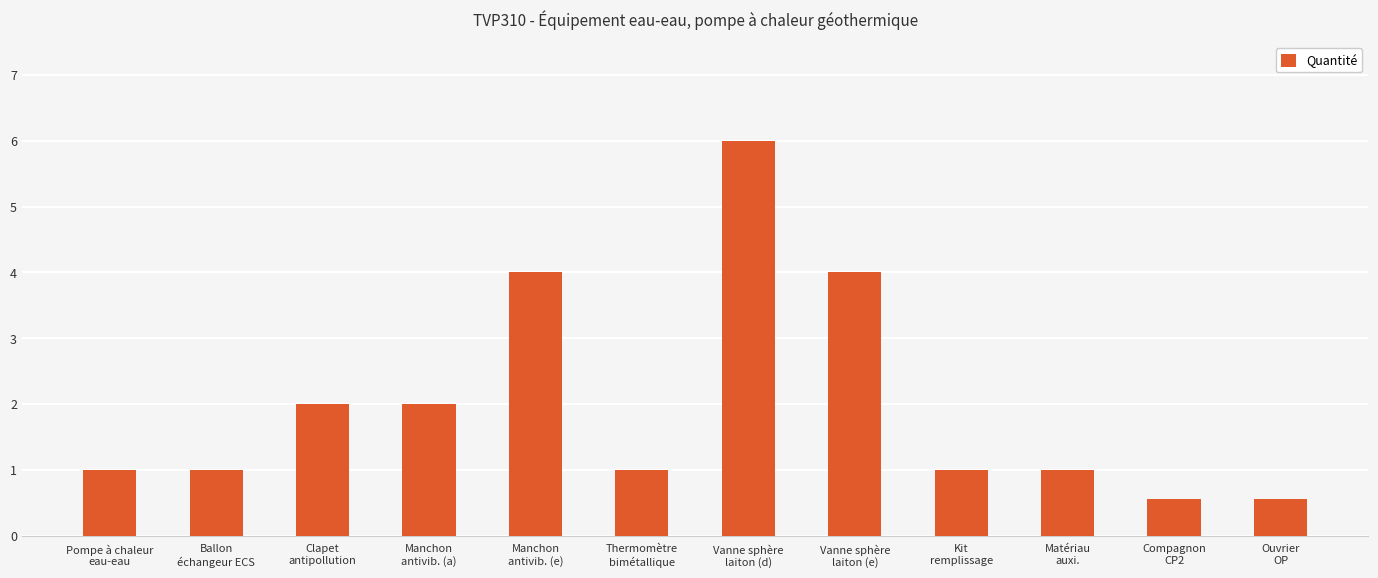

Reading left to right, extract all data points from this chart.

1.0	1.0	2.0	2.0	4.0	1.0	6.0	4.0	1.0	1.0	0.6	0.6